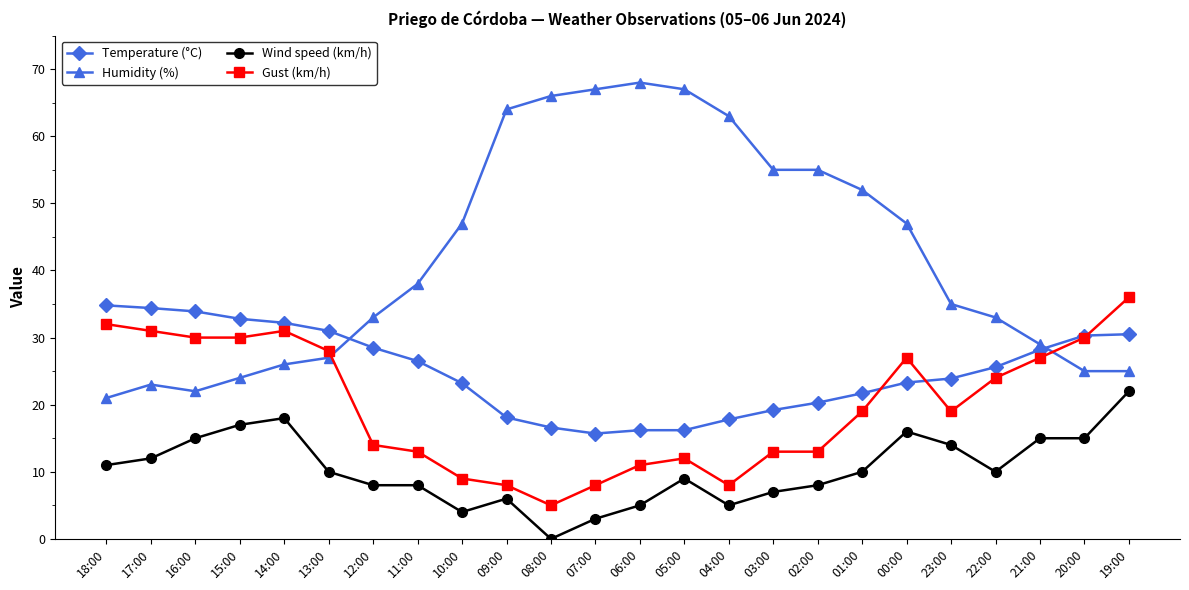

At how many categories does at least one series exceed 60?

6